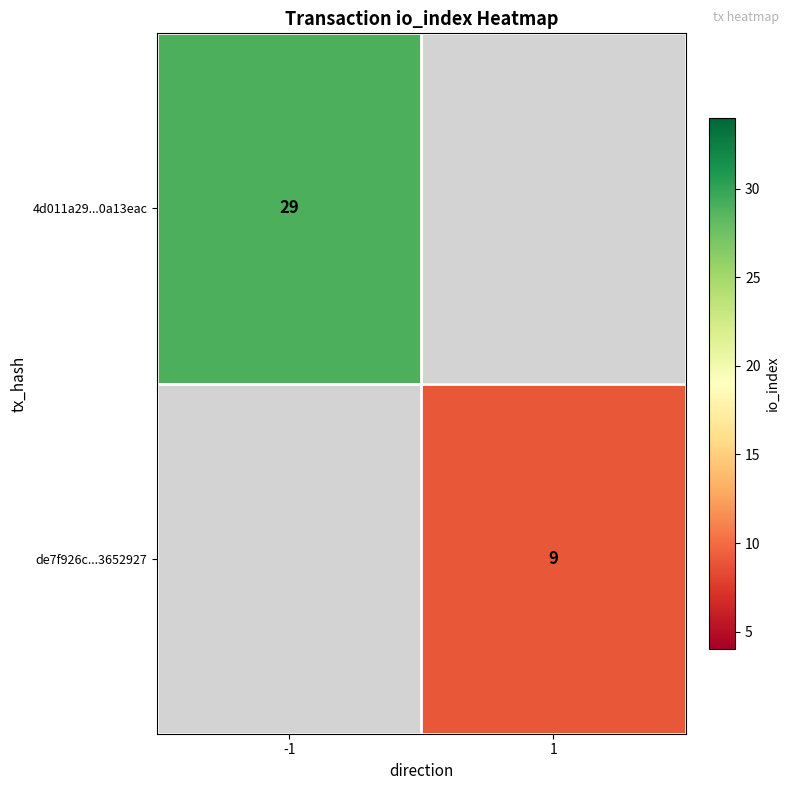

The value of de7f926c...3652927 at 1 is 15. True or false?

False